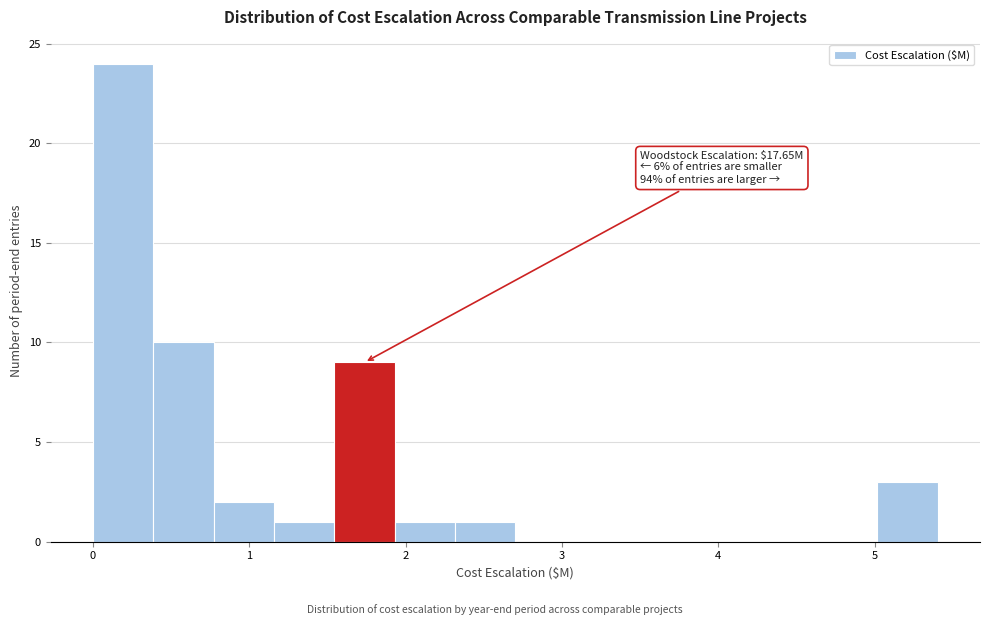

Around what value on the x-axis is the tallest bar? Give the approximate position of its centre, as read against the axis.

0.2